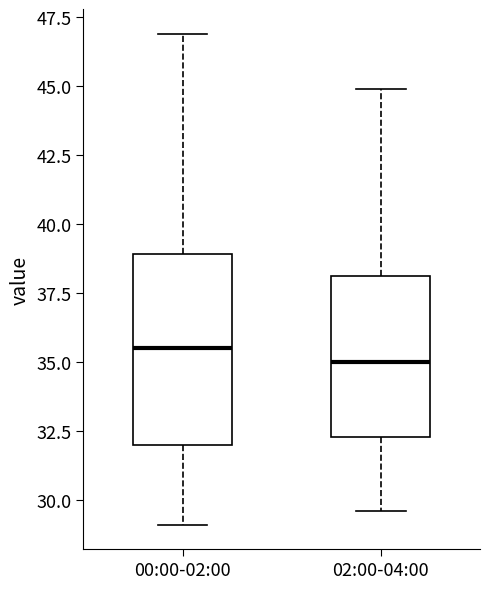

Which box has the highest median line?

00:00-02:00